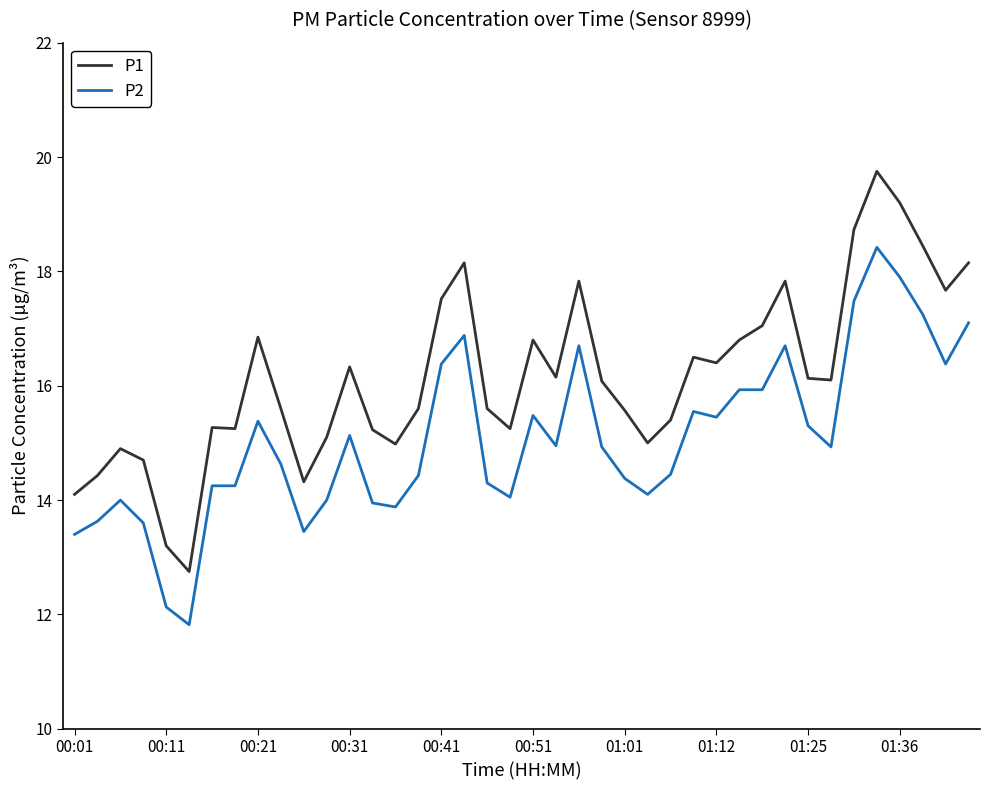

Which series has the widest spread of values?

P1